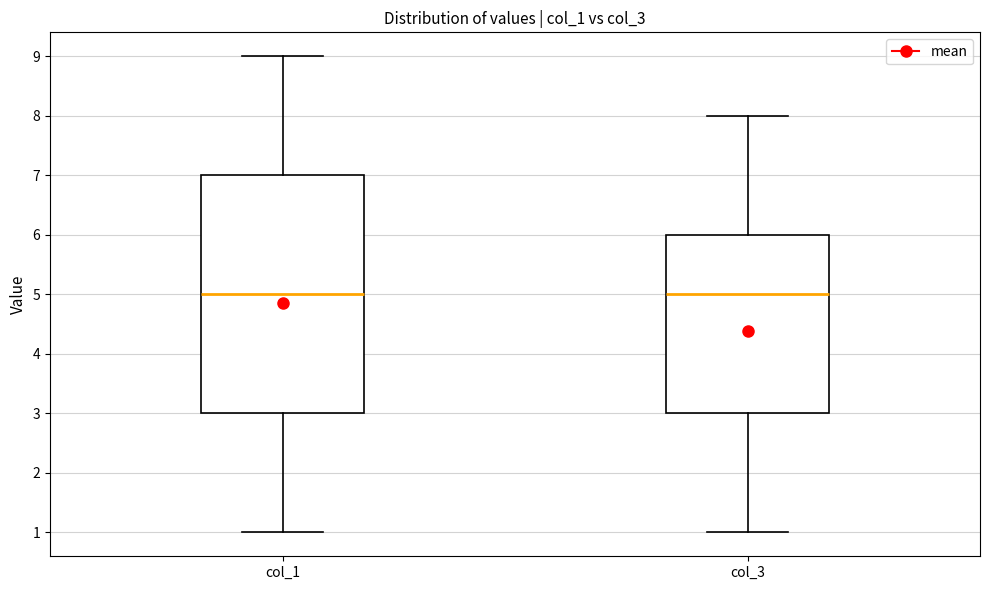

Which box is the tallest, from its lower edge to its upper edge?

col_1